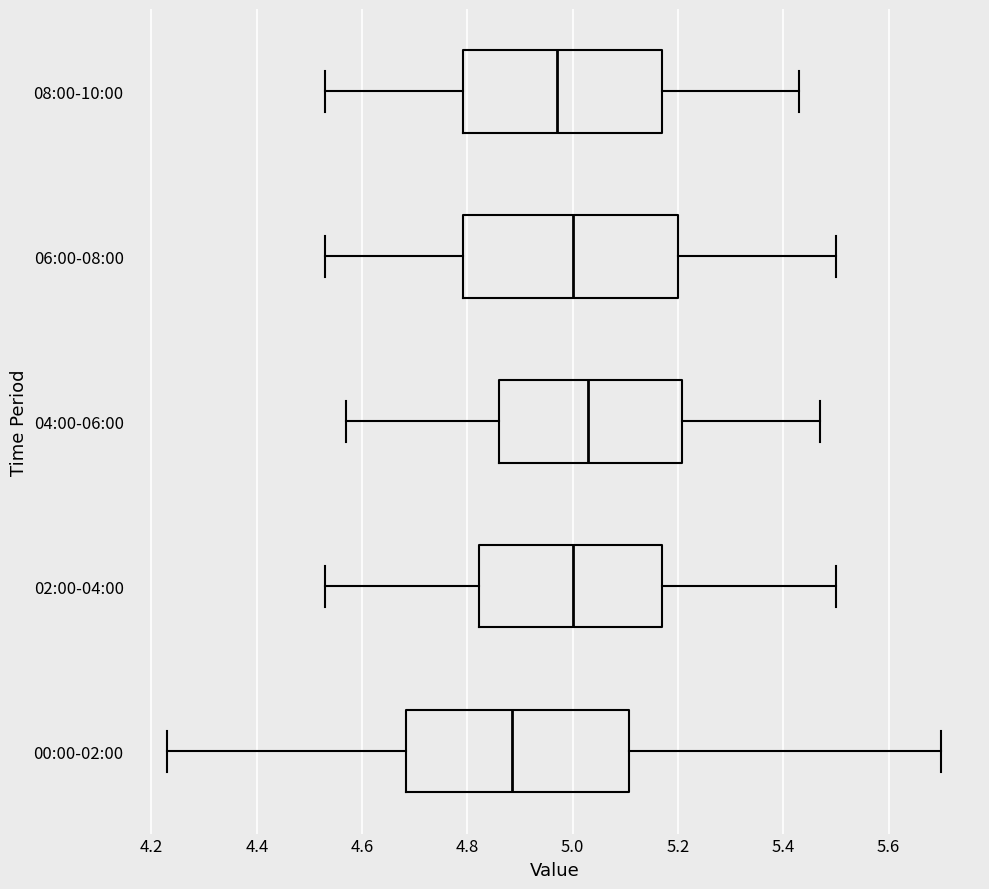

Reading bottom to top, read every box against the x-axis: the position of its median line, the range the box covers, and the ends of its whiskers. The values are not printed on the chart, so give them approximately, as read against the axis.

00:00-02:00: median 4.88, box 4.68 to 5.10, whiskers 4.24 to 5.70
02:00-04:00: median 5.00, box 4.82 to 5.18, whiskers 4.54 to 5.50
04:00-06:00: median 5.04, box 4.86 to 5.20, whiskers 4.58 to 5.48
06:00-08:00: median 5.00, box 4.80 to 5.20, whiskers 4.54 to 5.50
08:00-10:00: median 4.98, box 4.80 to 5.18, whiskers 4.54 to 5.44